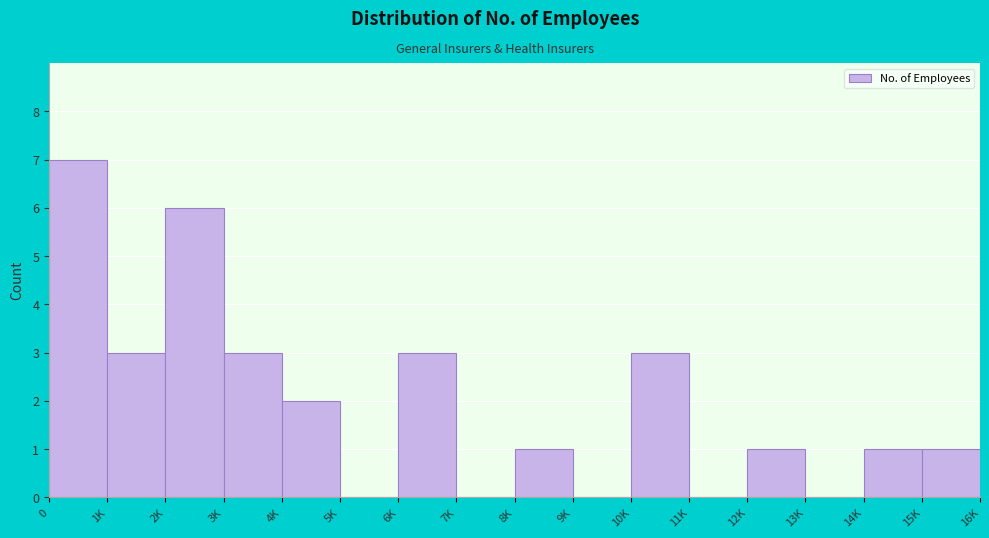

Reading right to left, extract all data points from this chart.

15K=1	14K=1	13K=0	12K=1	11K=0	10K=3	9K=0	8K=1	7K=0	6K=3	5K=0	4K=2	3K=3	2K=6	1K=3	0=7